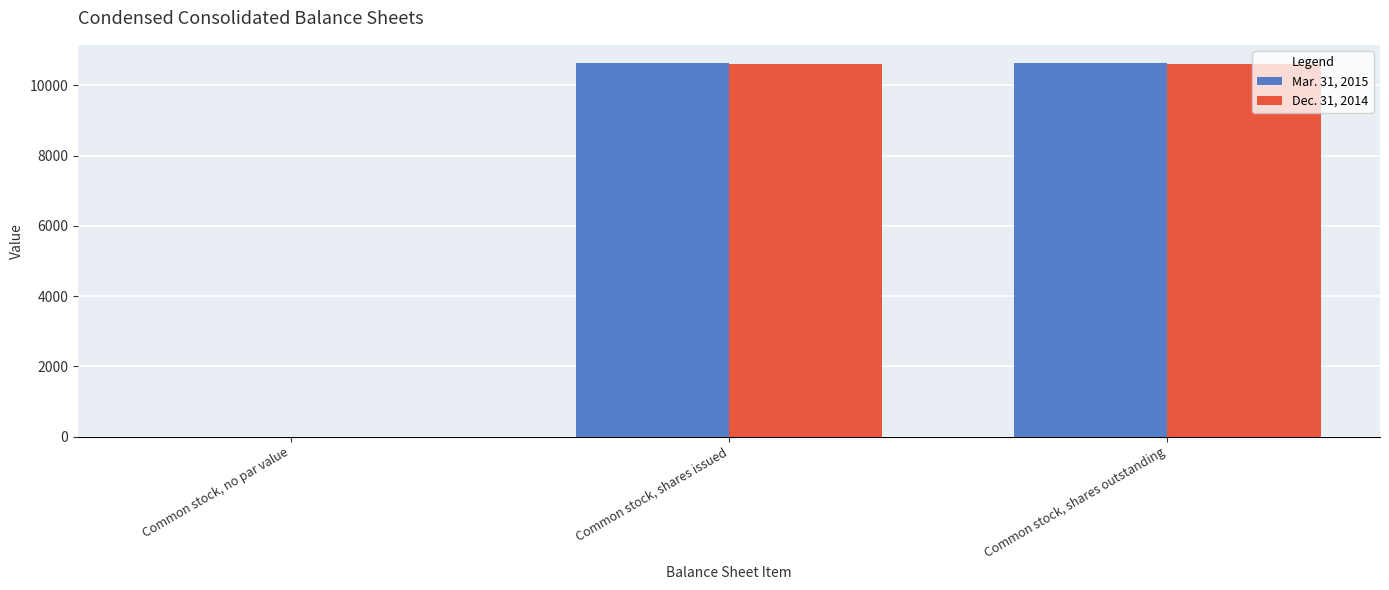

Which series changed the most between Common stock, no par value and Common stock, shares issued?

Mar. 31, 2015